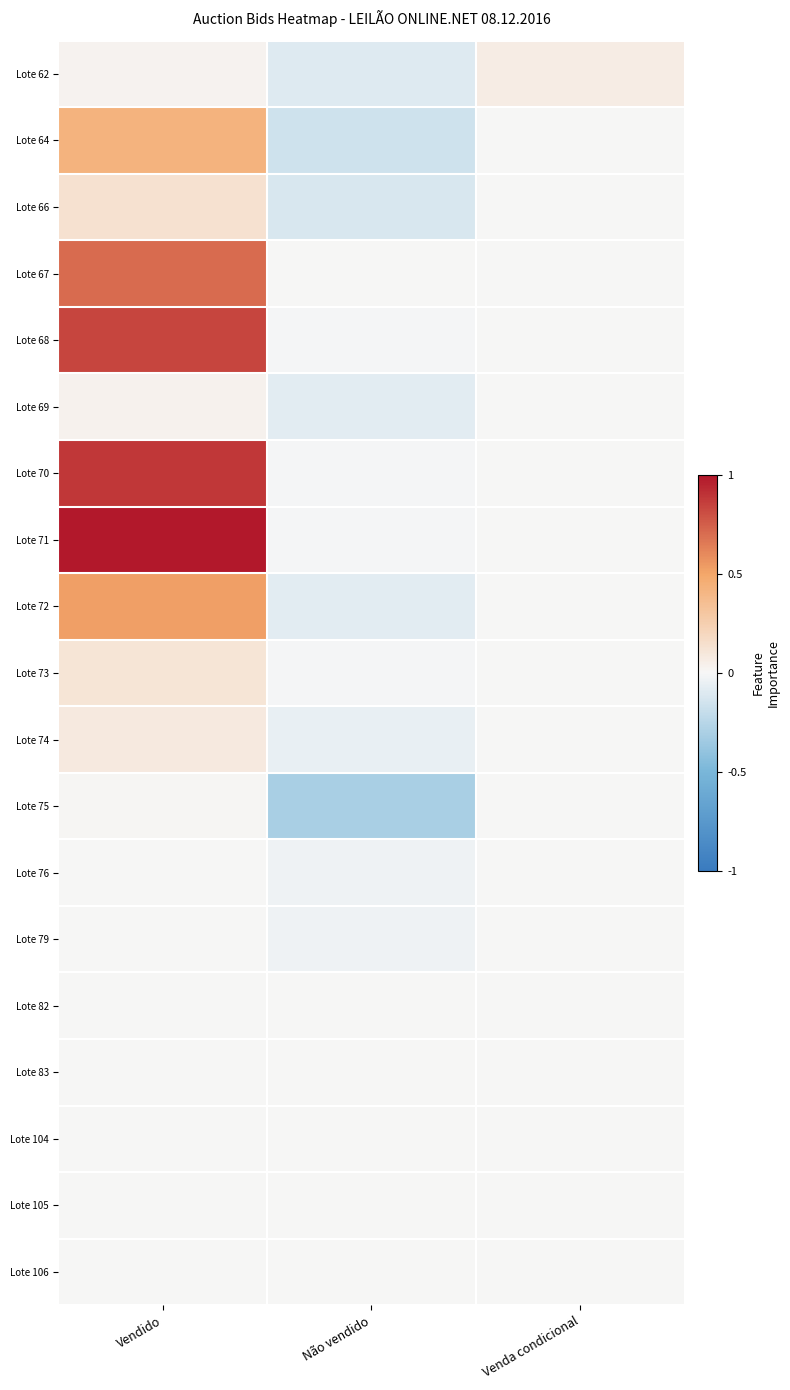

Which series has the largest range (max minus min)?

Lote 71